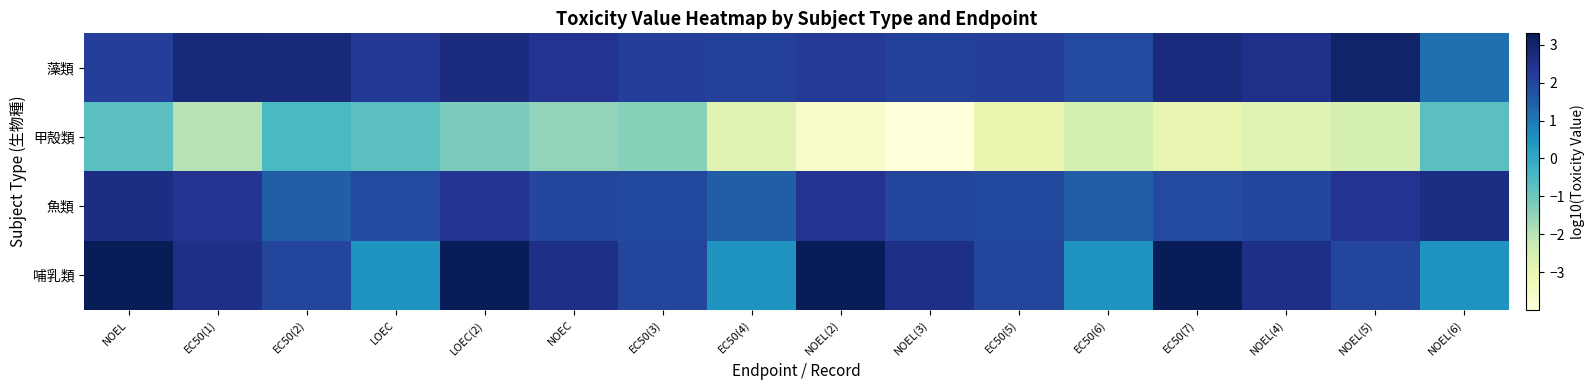

Rank the series at EC50(5) from lowest to highest value.

甲殻類, 魚類, 哺乳類, 藻類